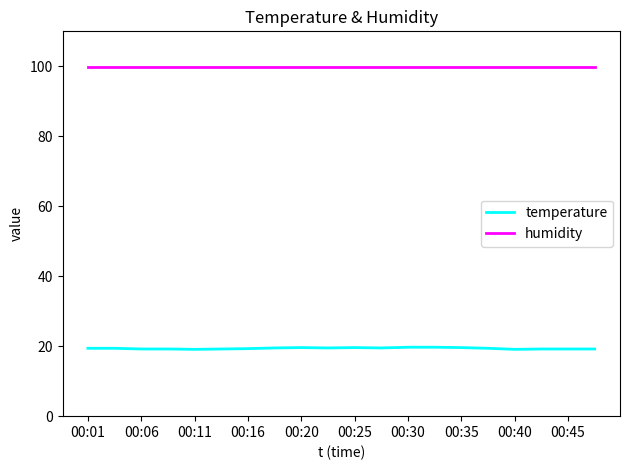

What is the sum of all humidity values?

1998.0